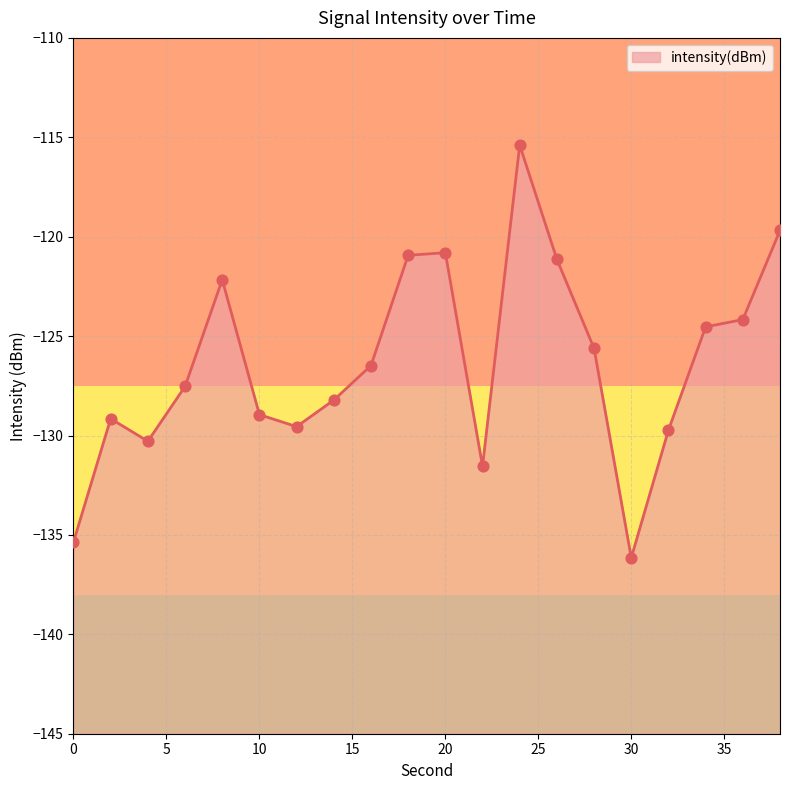

What is the change in value from 6 to 24?

+12.1